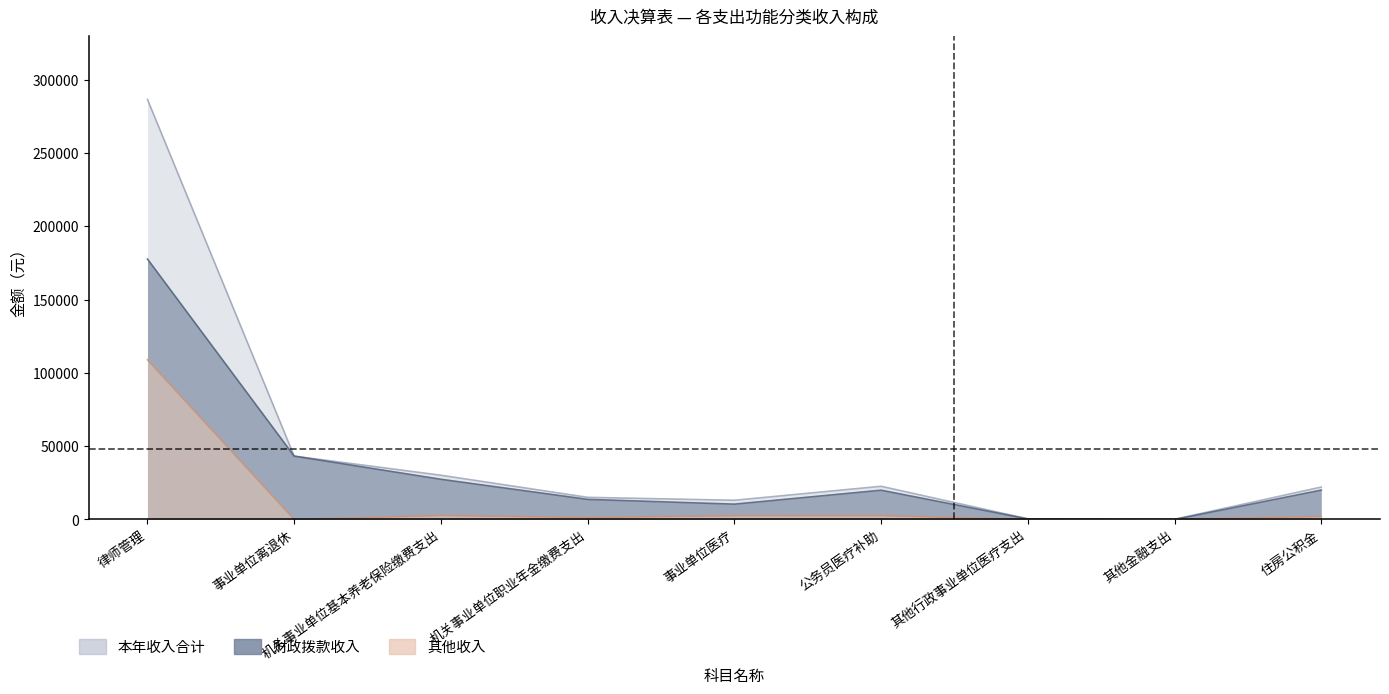

In 本年收入合计, how many points are lower than both neighbors (excluding endpoints)?

2